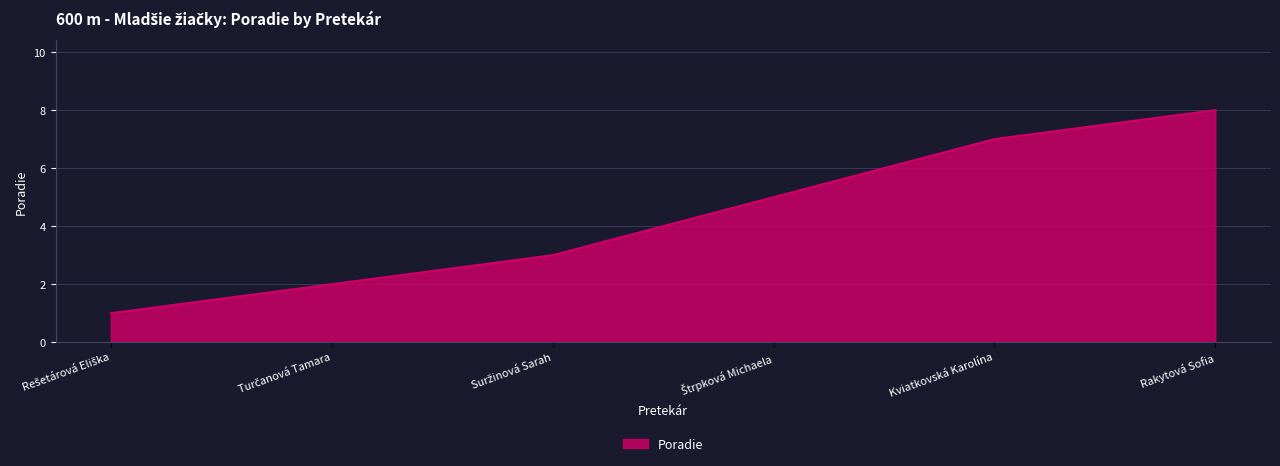

What is the maximum value shown in the chart?

8